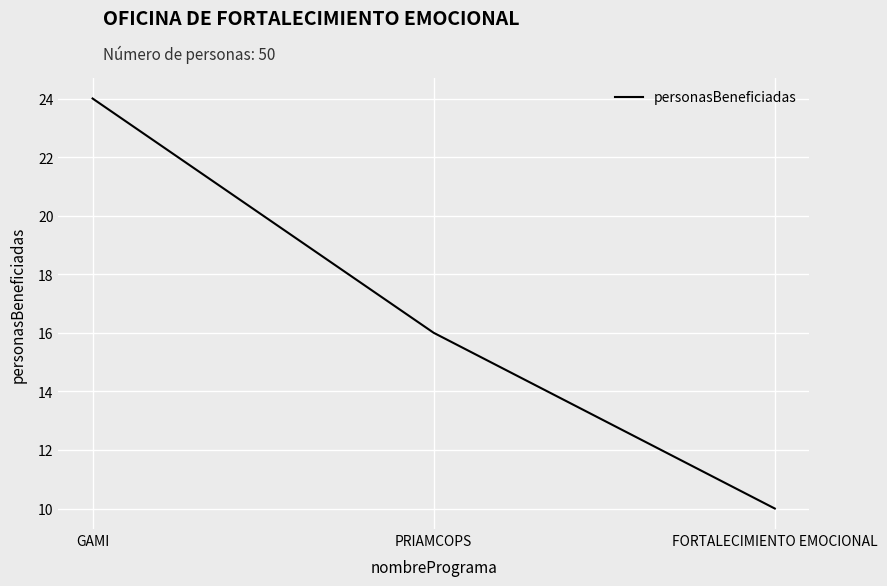

Where does the data first go above 16?

GAMI